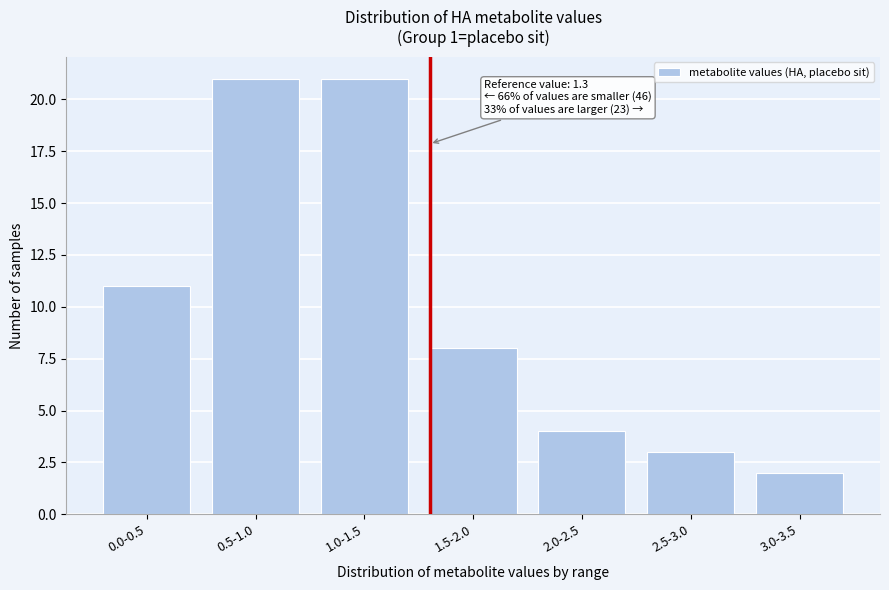

Reading left to right, what are all the values shown in this chart?

0.0-0.5=11	0.5-1.0=21	1.0-1.5=21	1.5-2.0=8	2.0-2.5=4	2.5-3.0=3	3.0-3.5=2